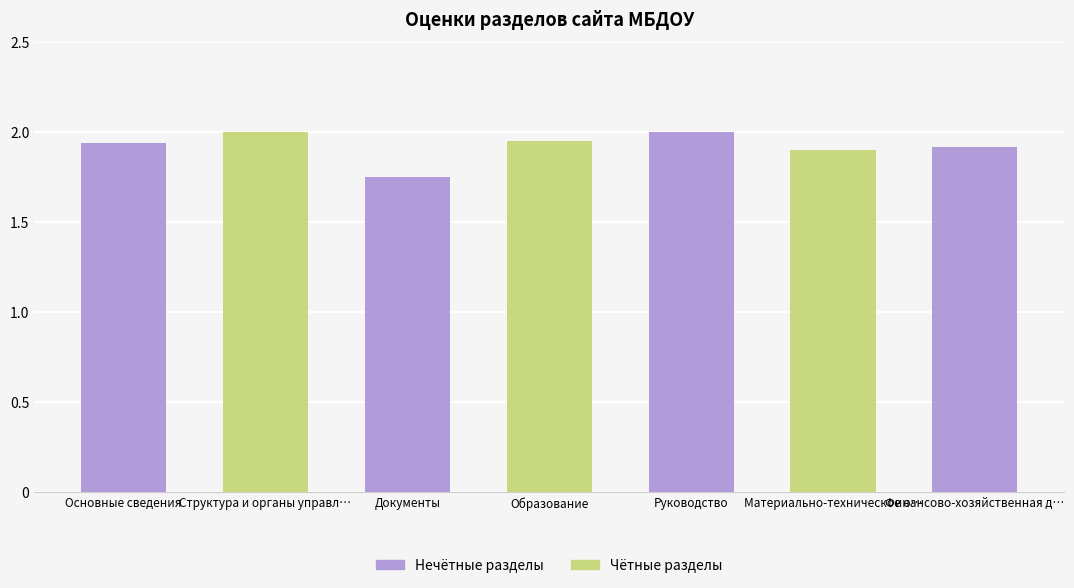

What is the minimum value shown in the chart?

1.7